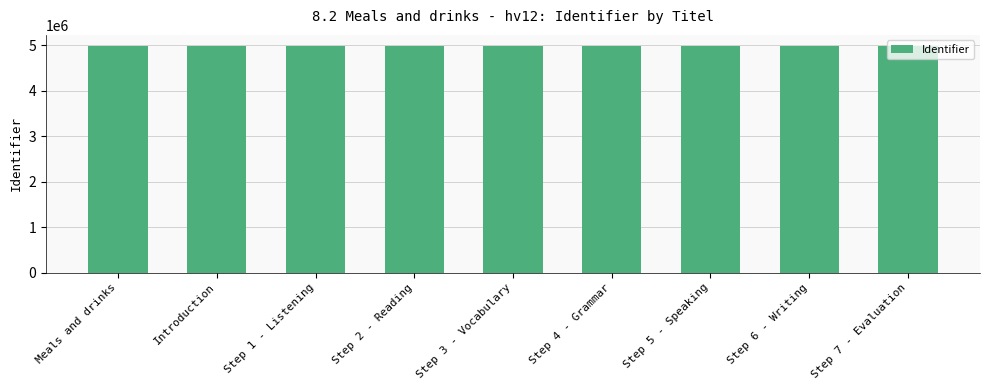

What is the label of the 4th bar from the right?

Step 4 - Grammar